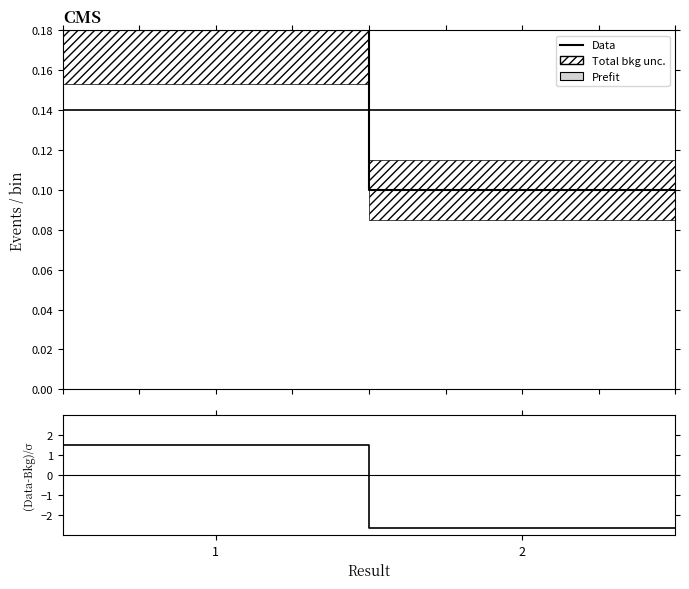

Does the chart have visible grid lines?

No